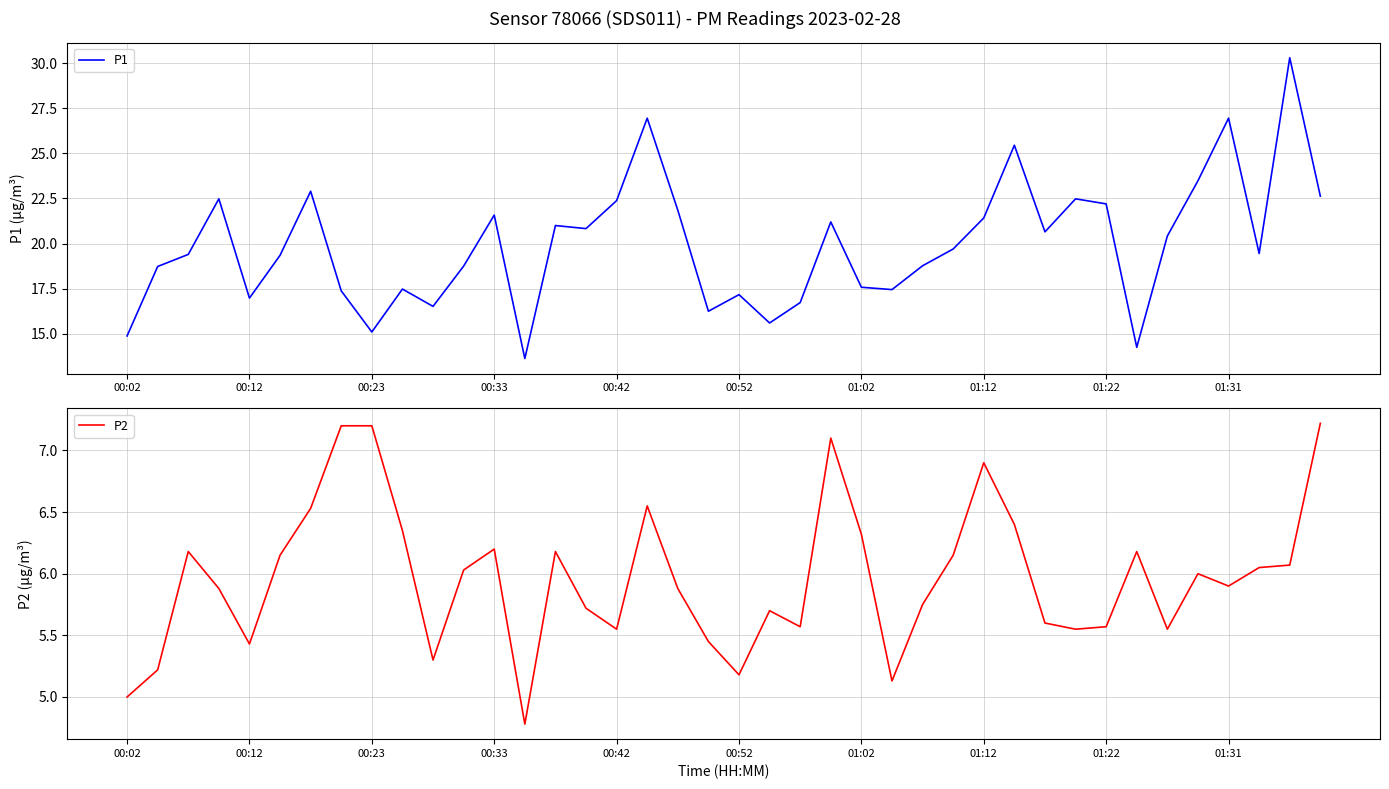

Between 31 and 38, which series saw the biggest shift?

P1